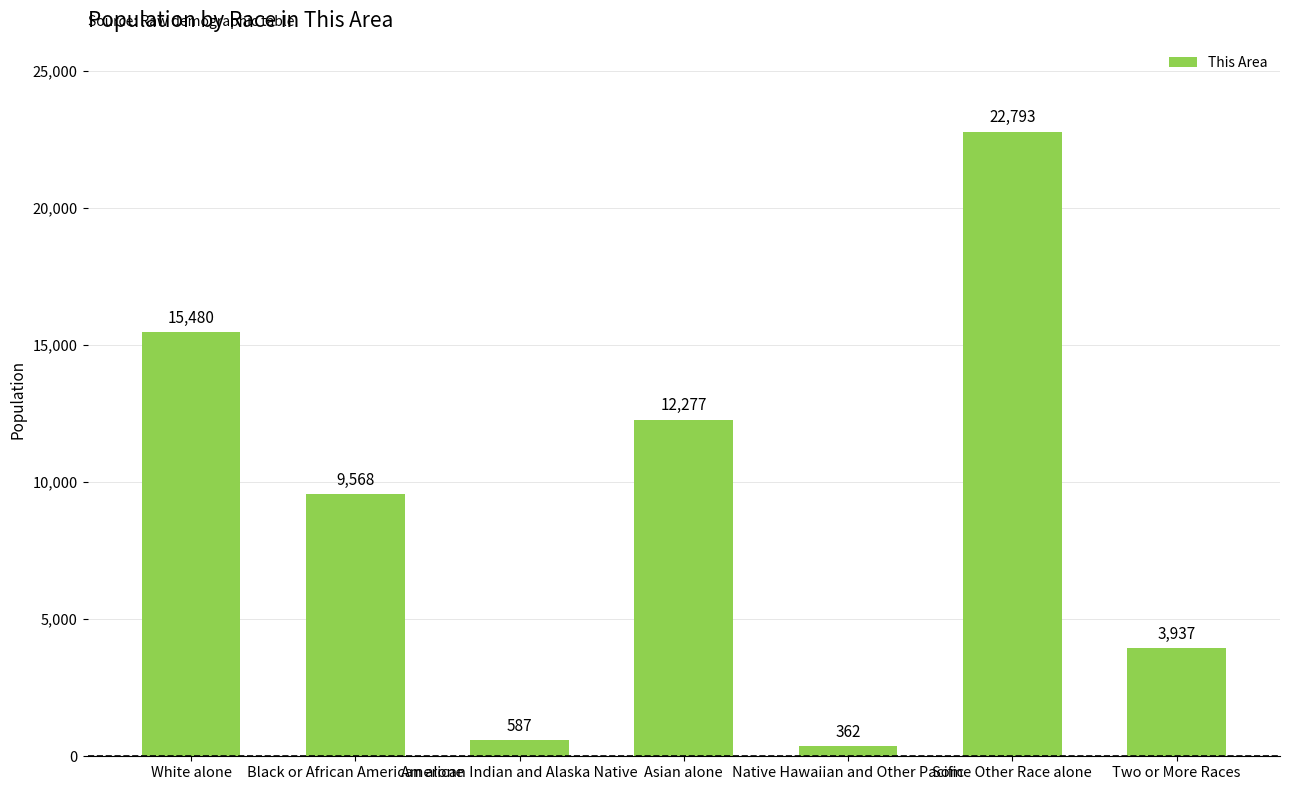

Approximately how many times larger is the value at Native Hawaiian and Other Pacific compared to Two or More Races?

0.1